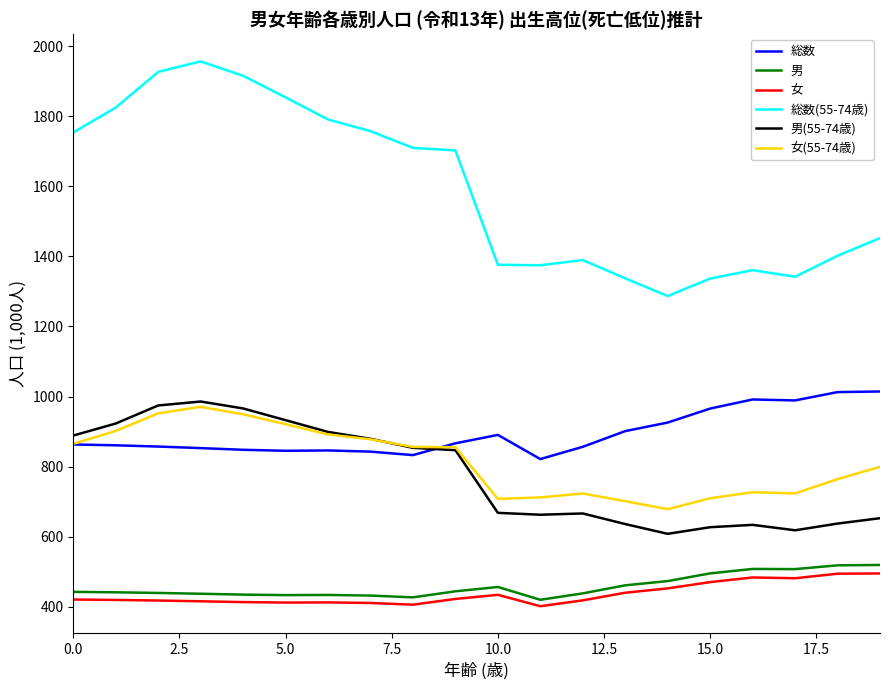

Which series has the largest range (max minus min)?

総数(55-74歳)